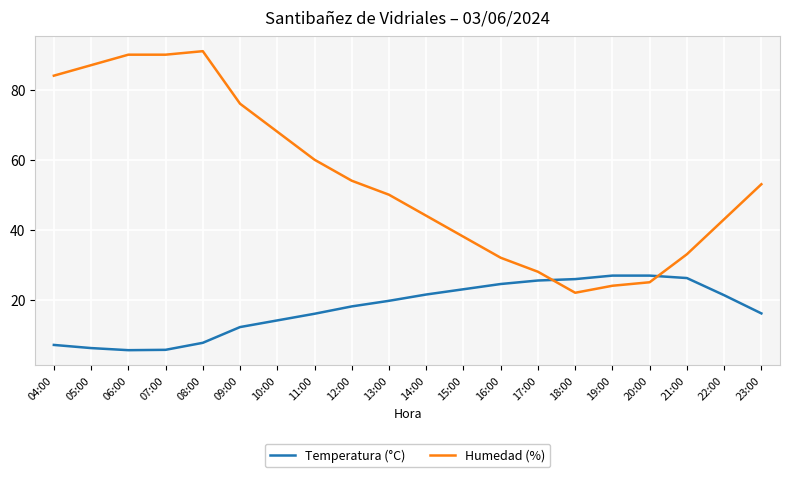

What is the smallest value displayed?

5.6